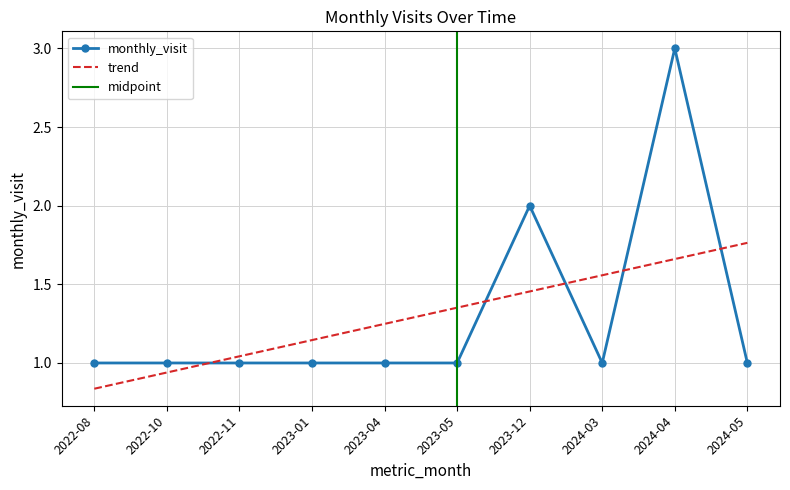

At which category does the chart reach its minimum across all series?

2022-08